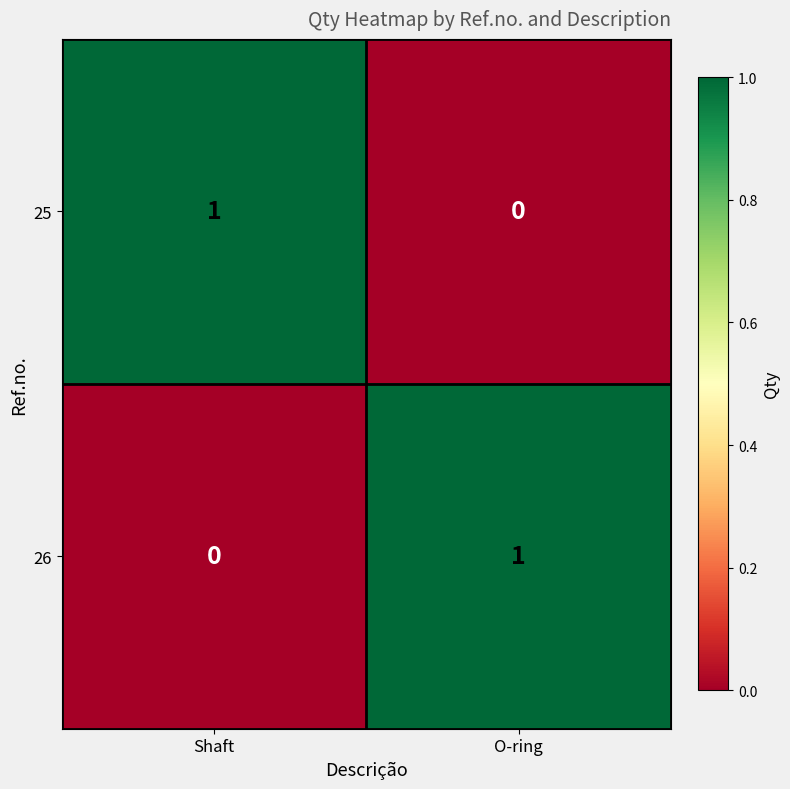

The 25 series shows 1 at Shaft. True or false?

True